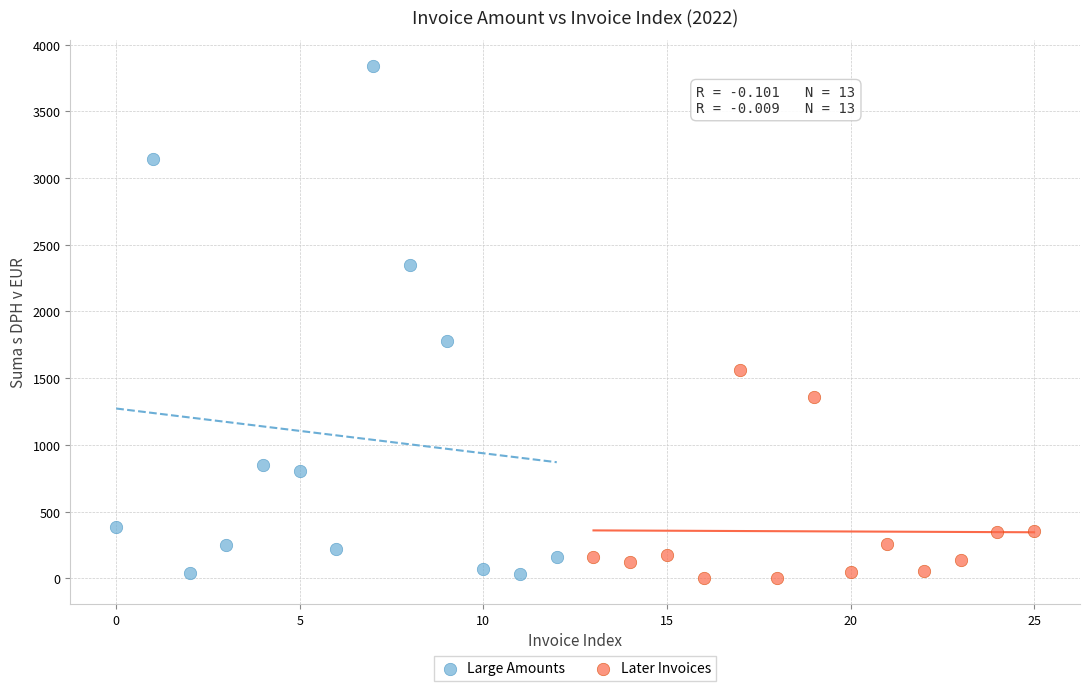

Which series contains the highest Y value?

Large Amounts